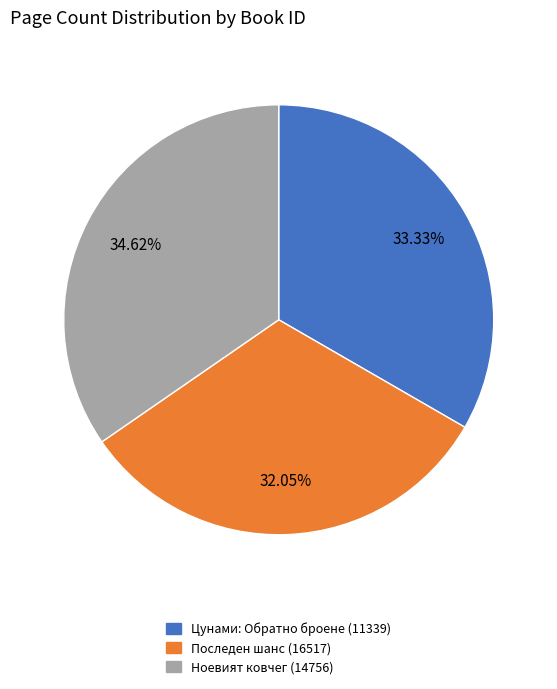

What is the ratio of the value at Последен шанс (16517) to the value at Цунами: Обратно броене (11339)?

1.0